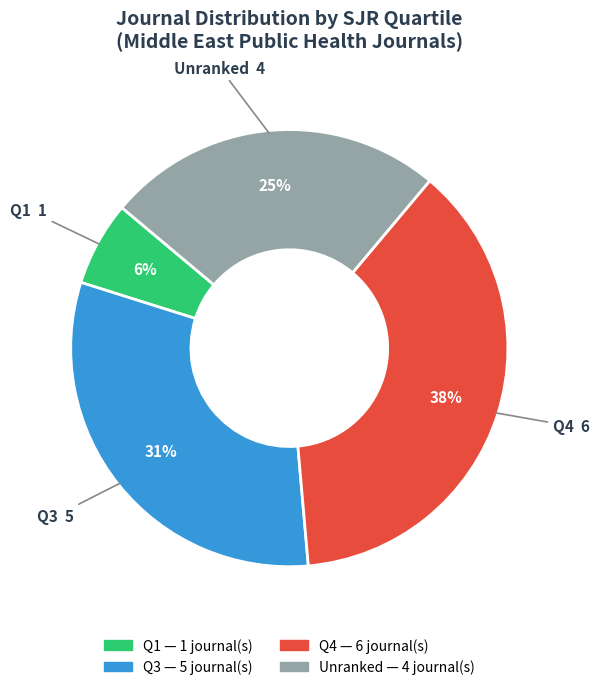

To the nearest percent, what is the average slice percentage?

25%